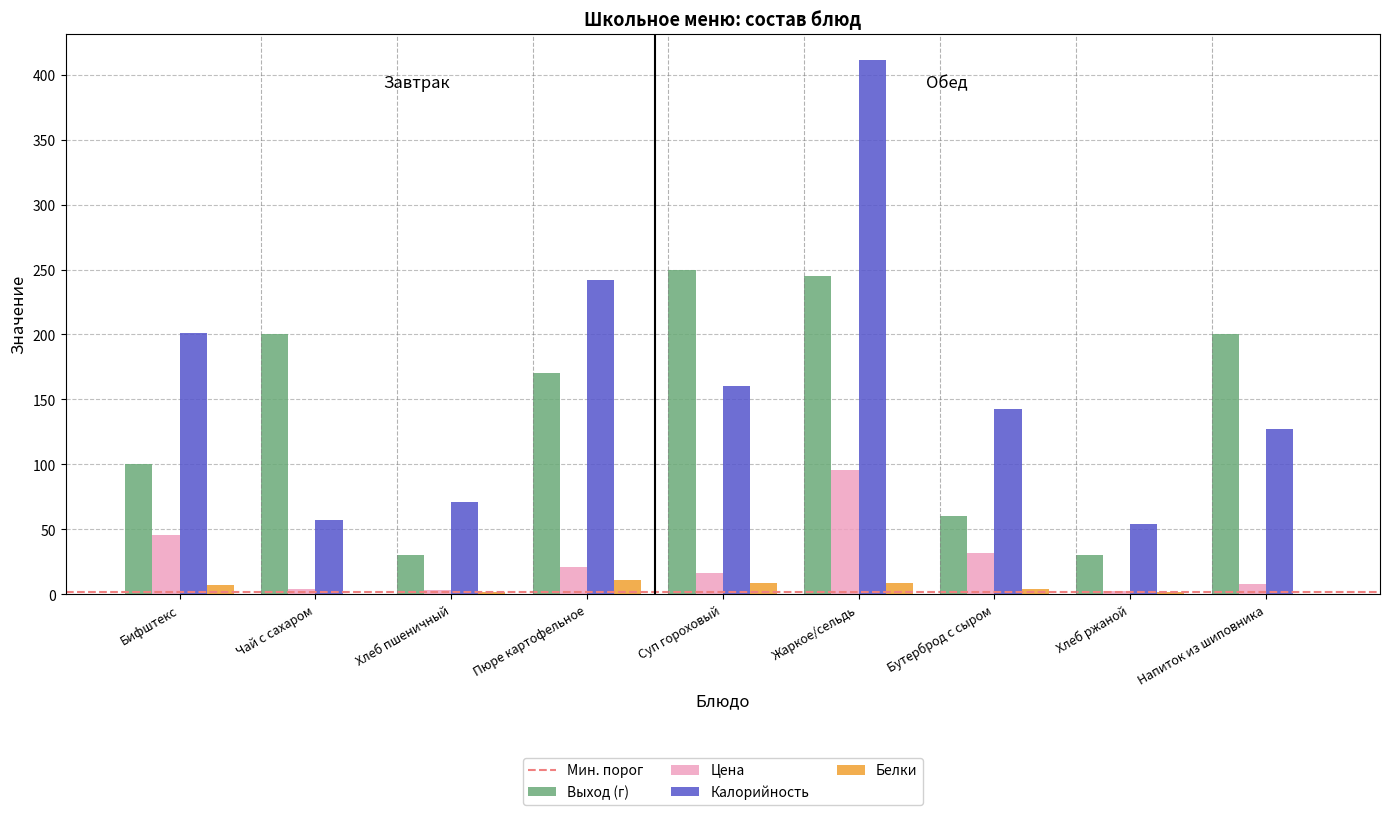

What is the average value of the Выход (г) series?

142.8